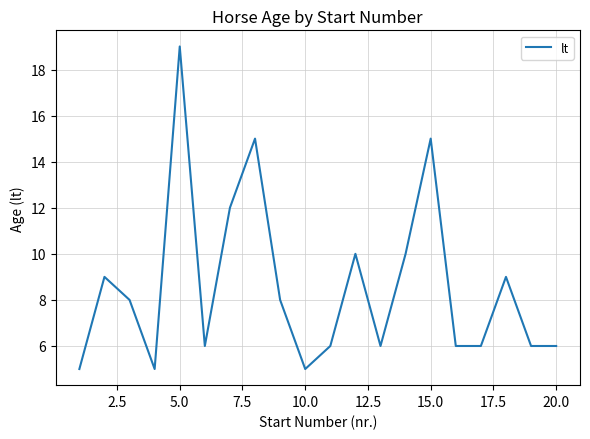

What is the greatest value displayed?

19